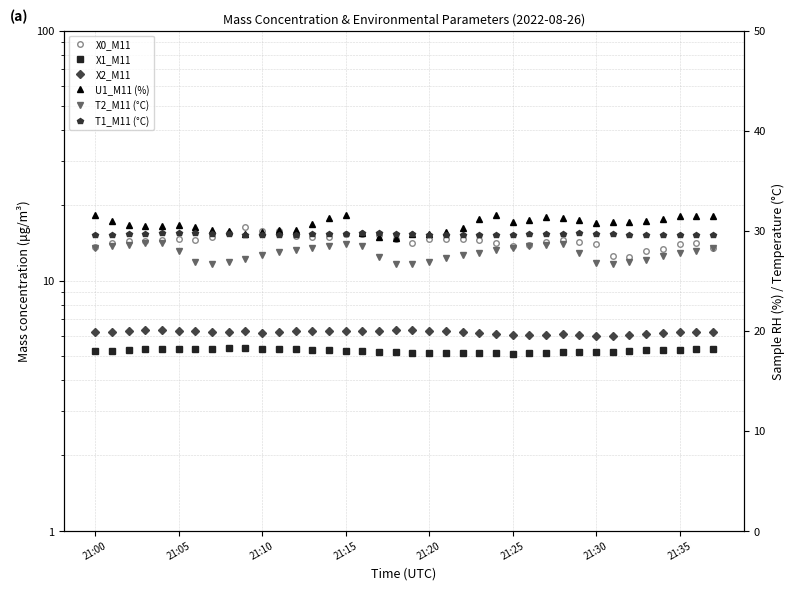

How many lines are shown in the chart?

6